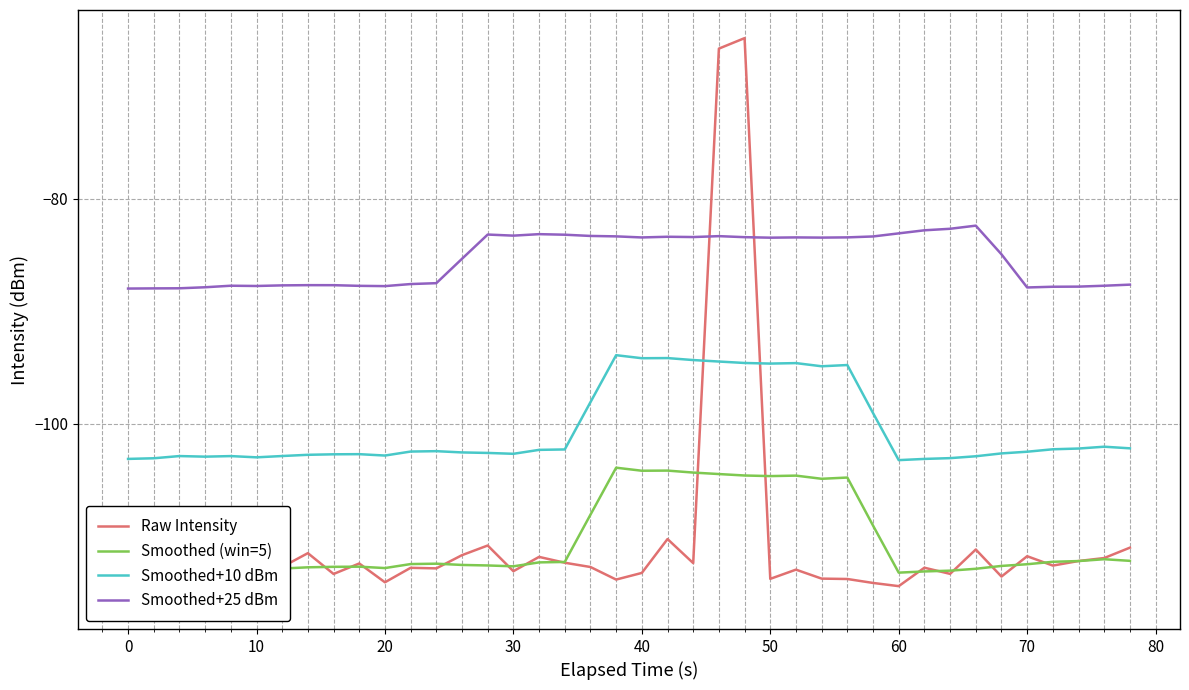

True or false: Smoothed+25 dBm and Smoothed (win=5) intersect in this chart.

False